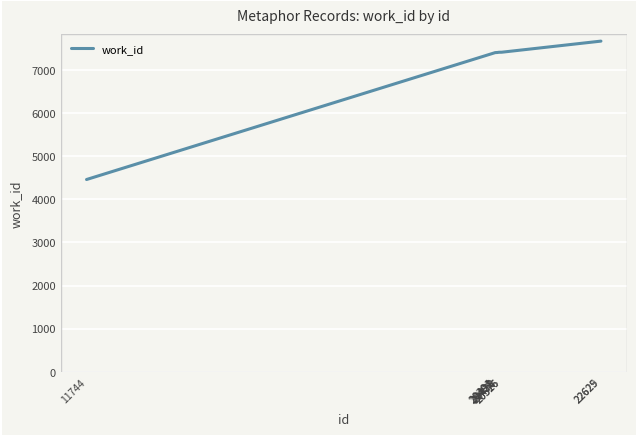

What is the minimum value shown in the chart?

4459